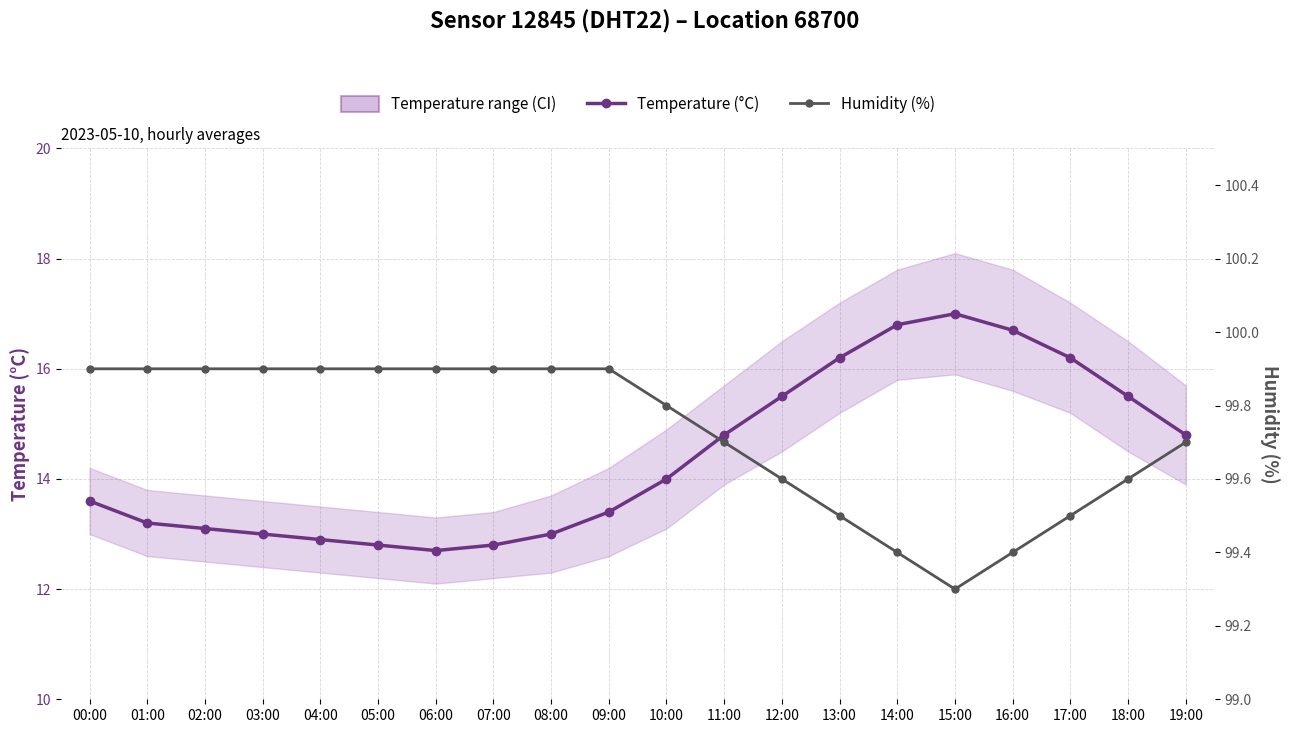

Is it true that Temperature (°C) equals 9.5 at 15:00?

False